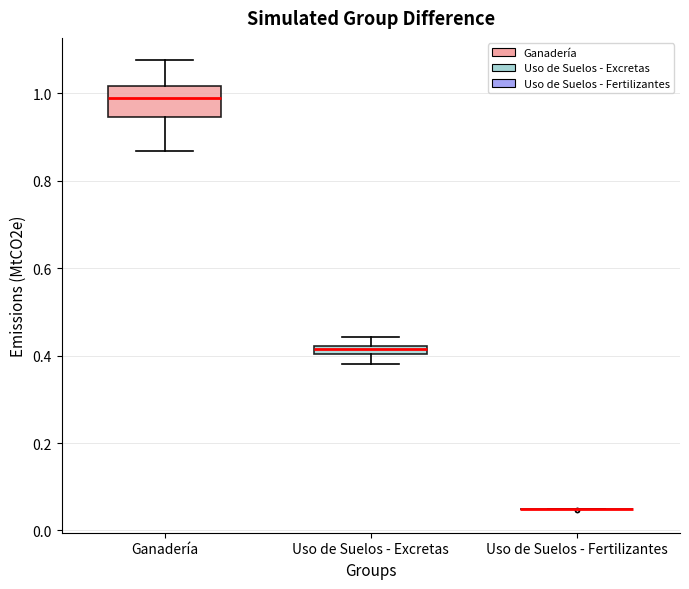

Which box is the tallest, from its lower edge to its upper edge?

Ganadería